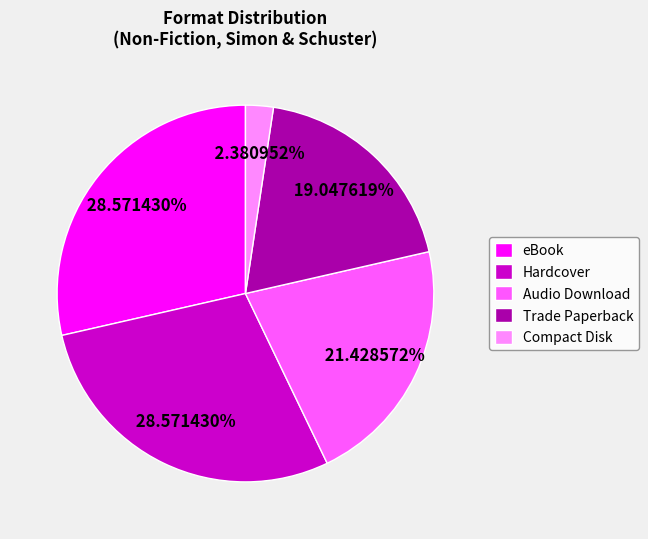

To the nearest percent, what is the difference between the largest and smallest slice percentages?

26%